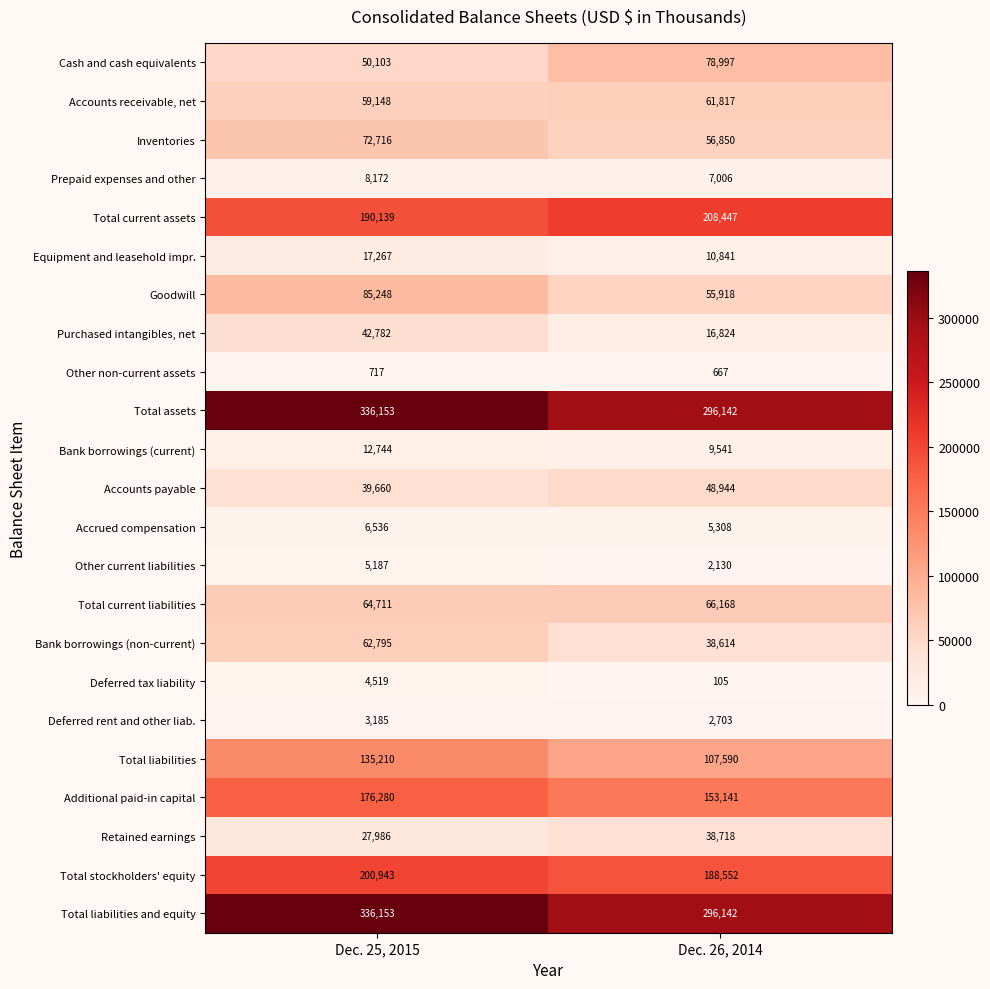

Read the Bank borrowings (current) value at Dec. 25, 2015, to the nearest 50.

12750